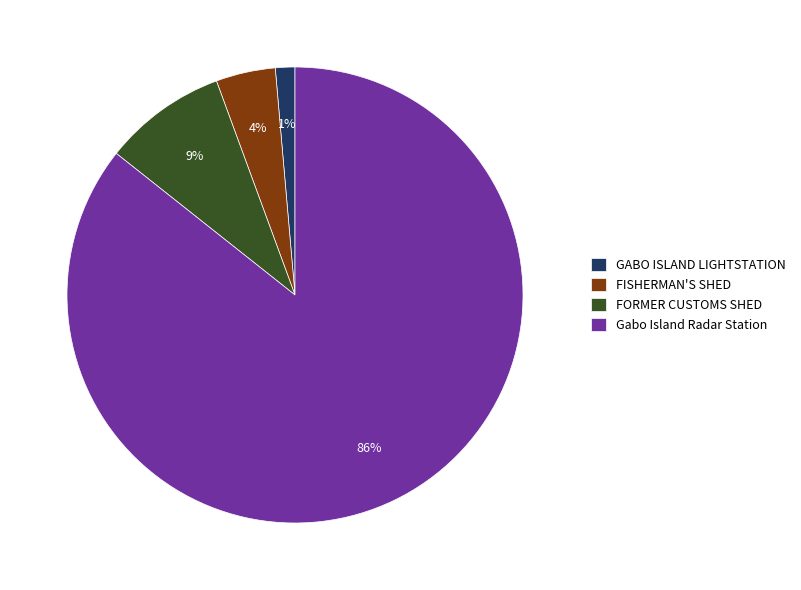

How many slices are in this pie chart?

4